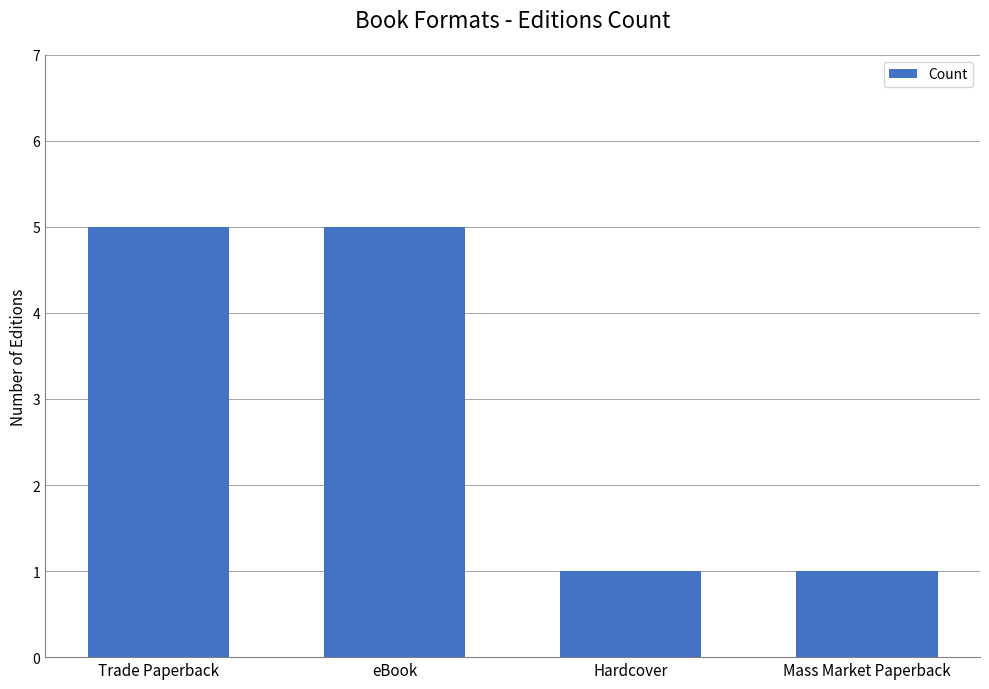

Which has a higher value, Trade Paperback or Mass Market Paperback?

Trade Paperback